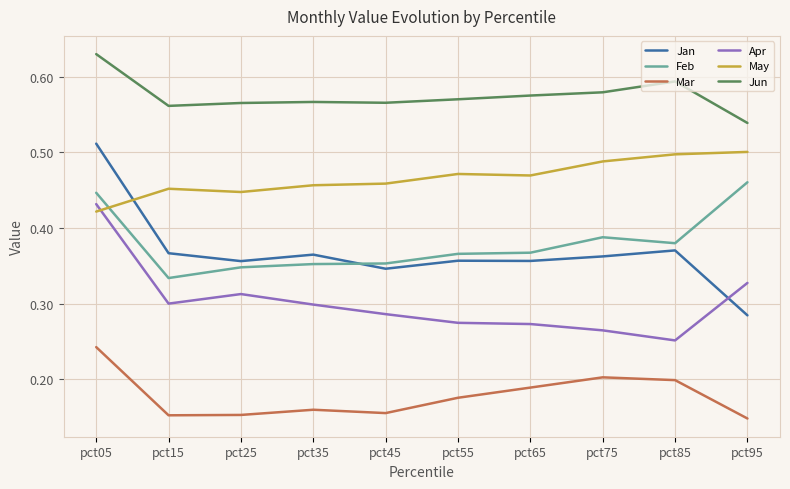

Which category has the highest value in the Apr series?

pct05